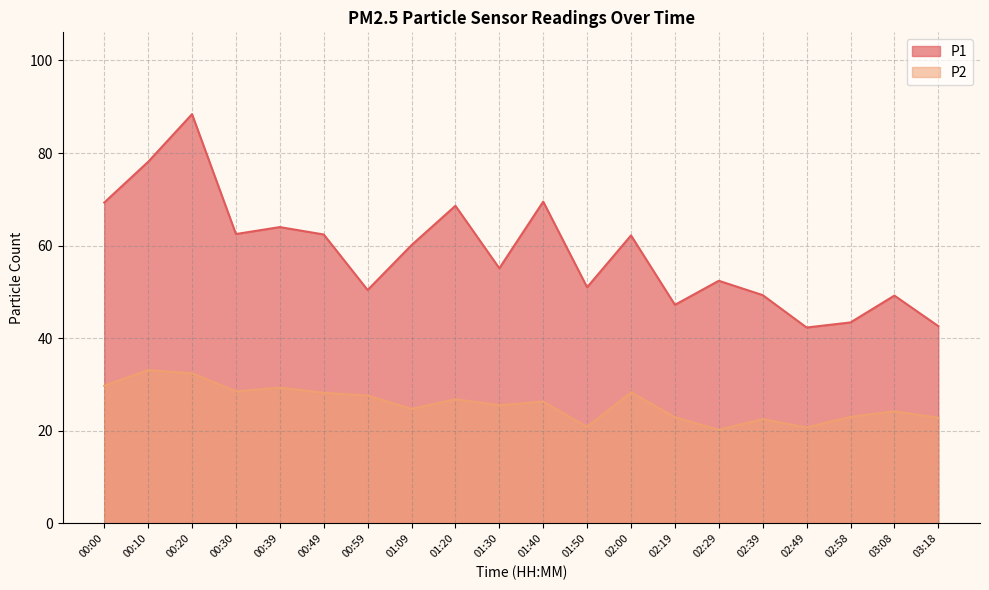

What is the value of the P2 point at the 17th from the left?

20.7